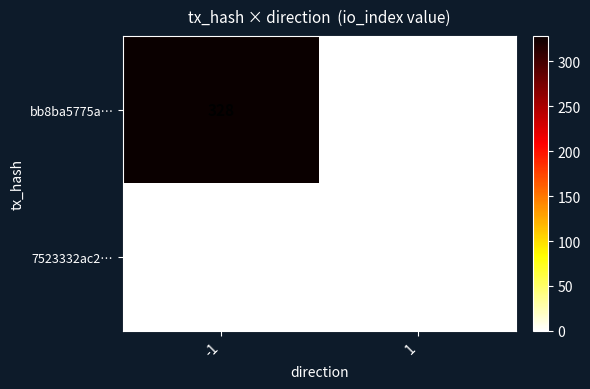

The bb8ba5775a… series shows 328 at -1. True or false?

True